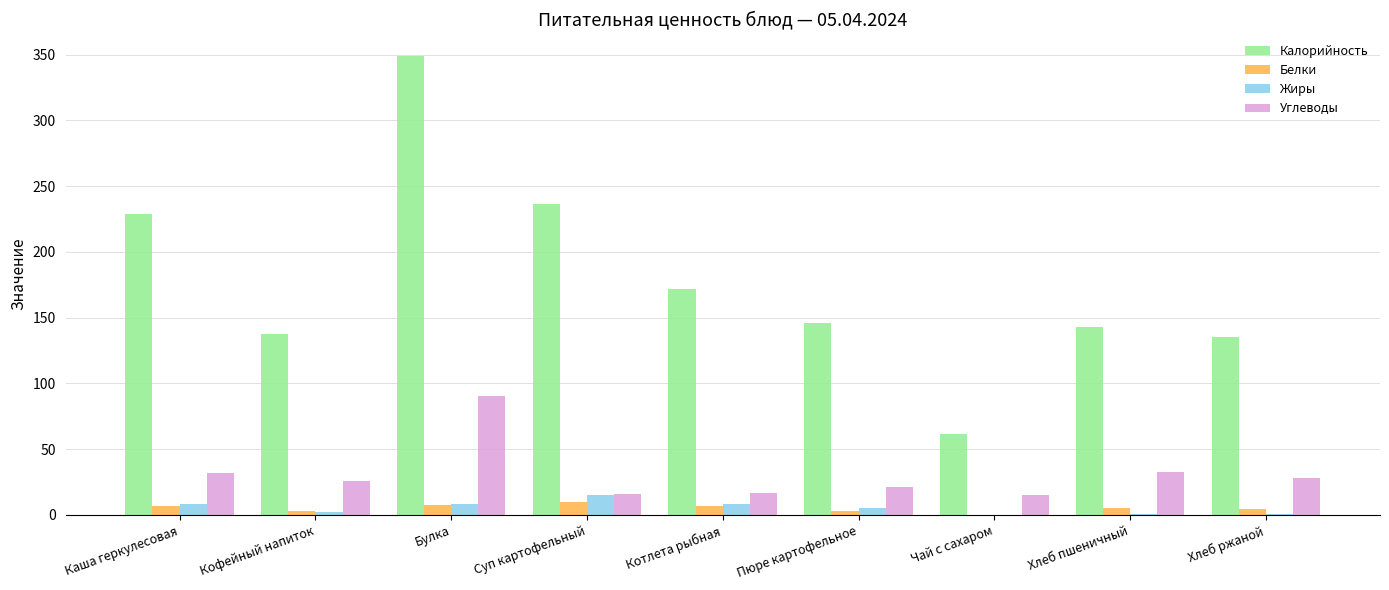

Is the value of Калорийность at Суп картофельный greater than the value of Белки at Суп картофельный?

Yes